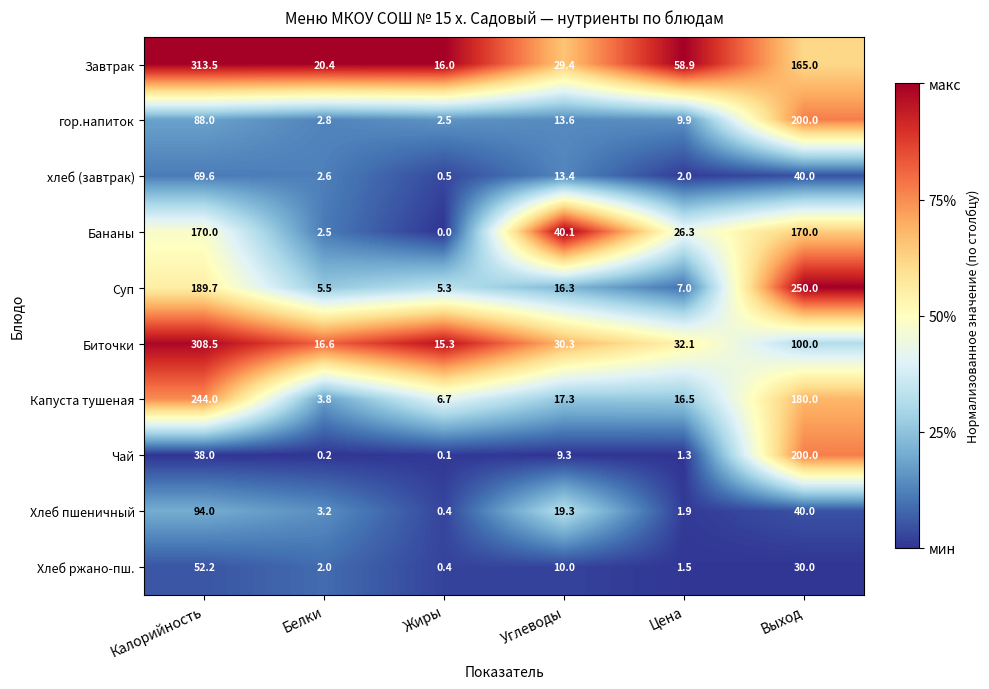

At which category is the sum across all series the highest?

Калорийность